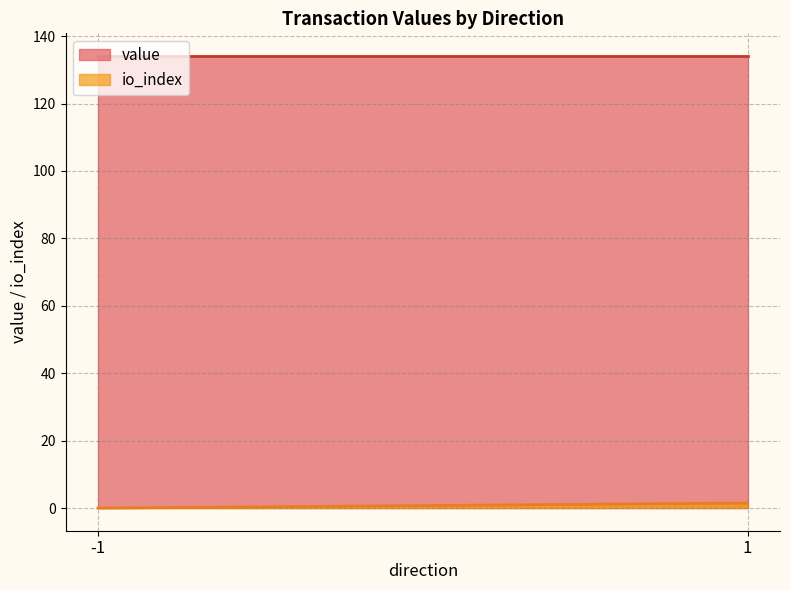

Which series has the widest spread of values?

io_index